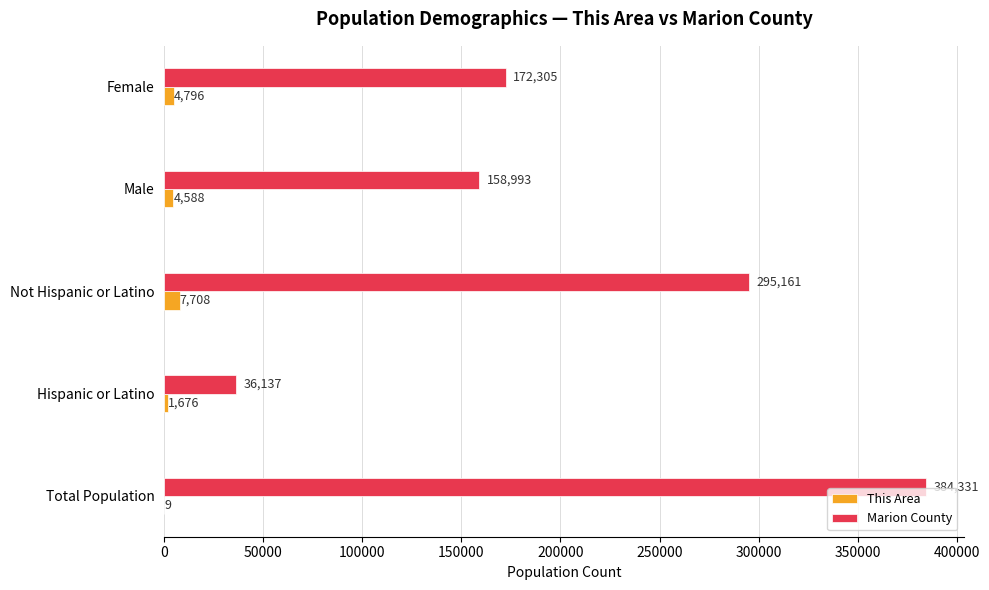

Count the number of categories in the chart.

5